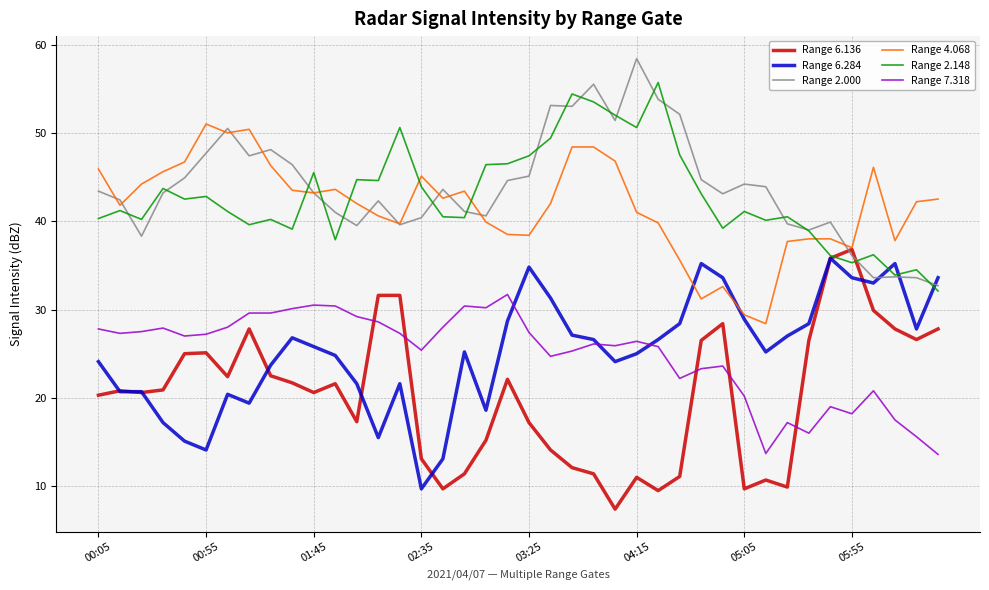

Which series has the widest spread of values?

Range 6.136